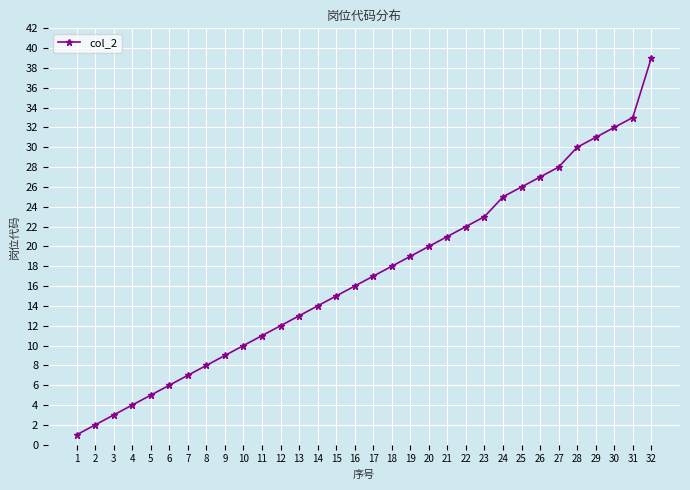

What is the value of the 25th point from the left?

26